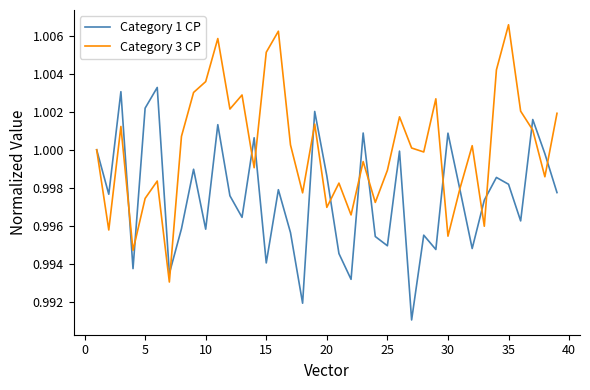

What is the sum of all Category 1 CP values?

38.9